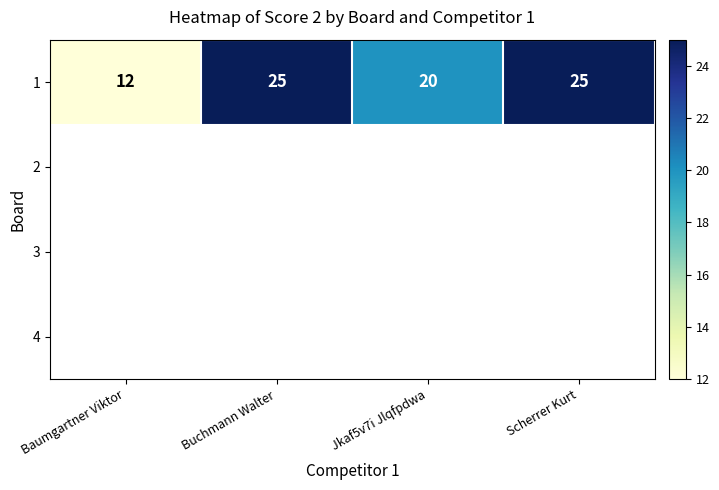

At which category does the chart reach its minimum across all series?

Baumgartner Viktor